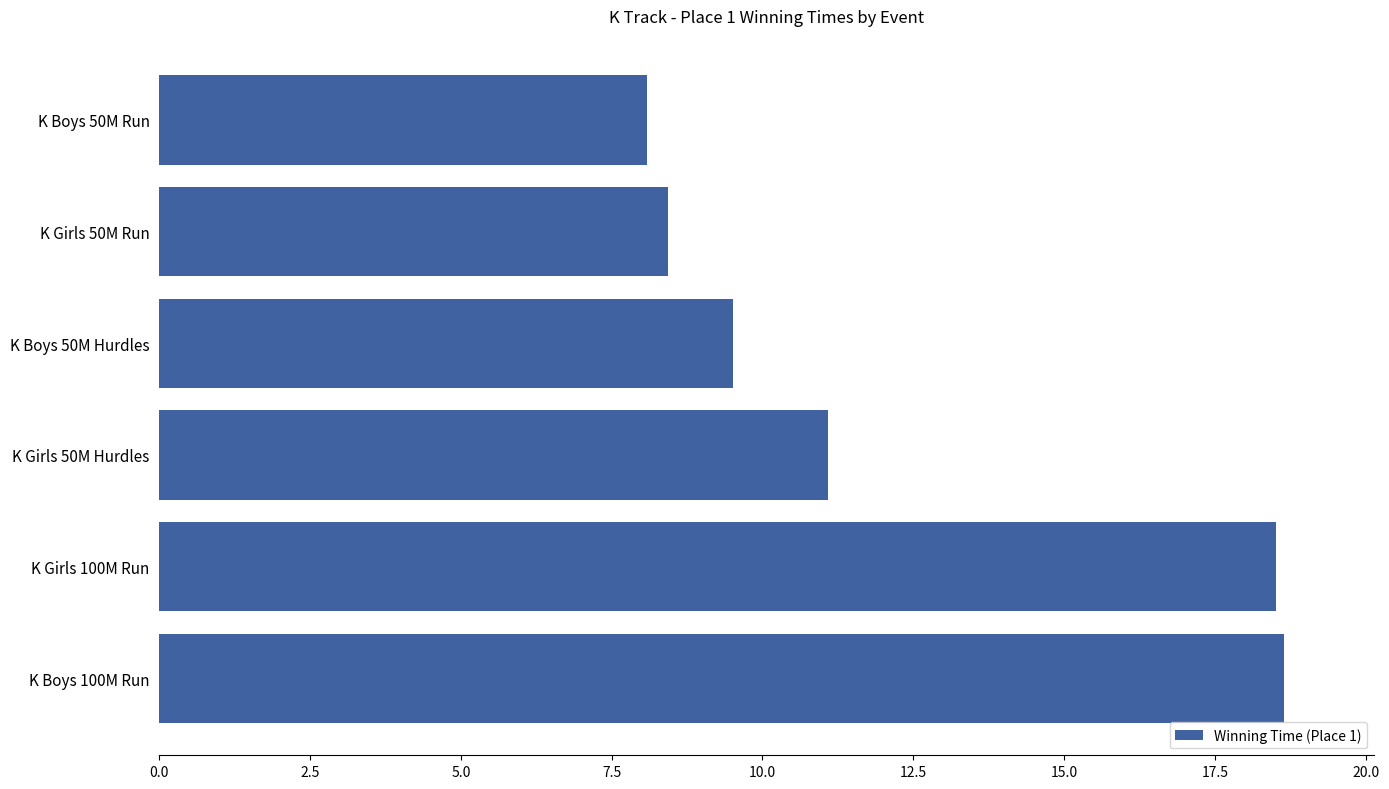

What is the difference between the second highest and minimum values?

10.4